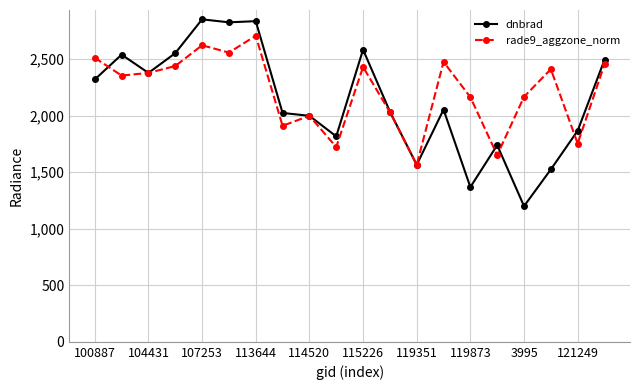

What is the value of the dnbrad point at the 3rd from the left?

2376.5